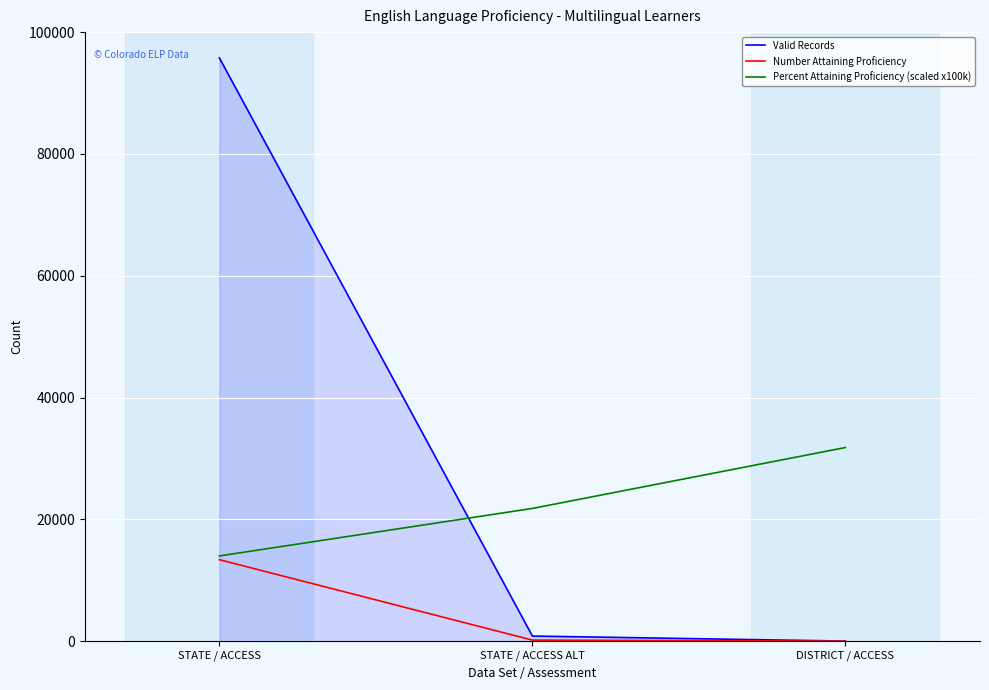

At which label does Valid Records first exceed 850?

STATE / ACCESS